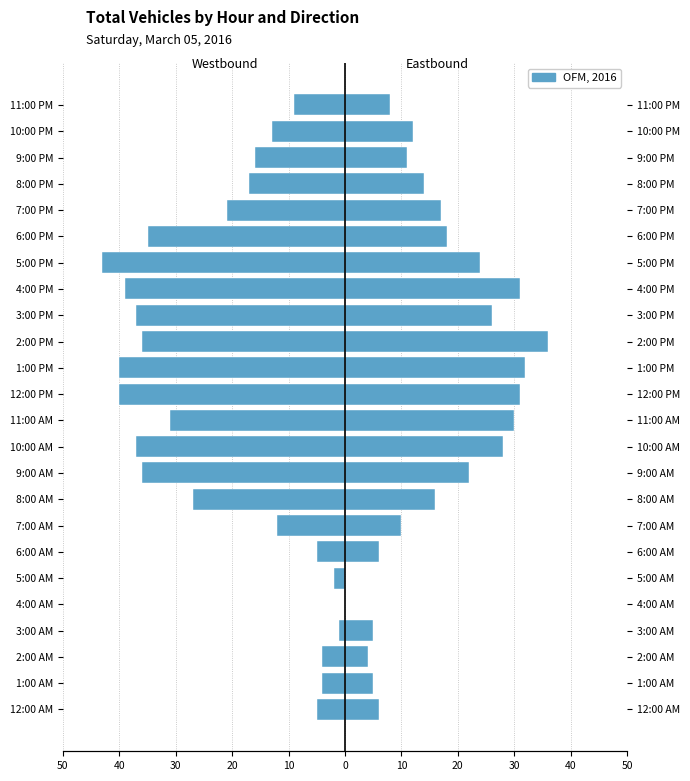

How many groups of bars are there?

24